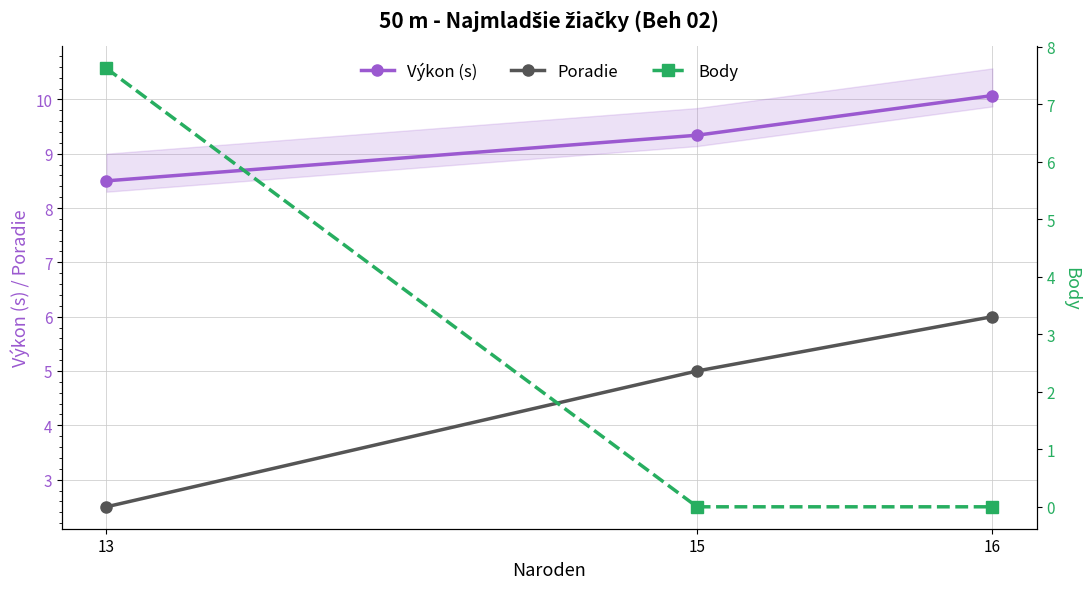

What is the difference between the highest and lowest values at 15?

9.3